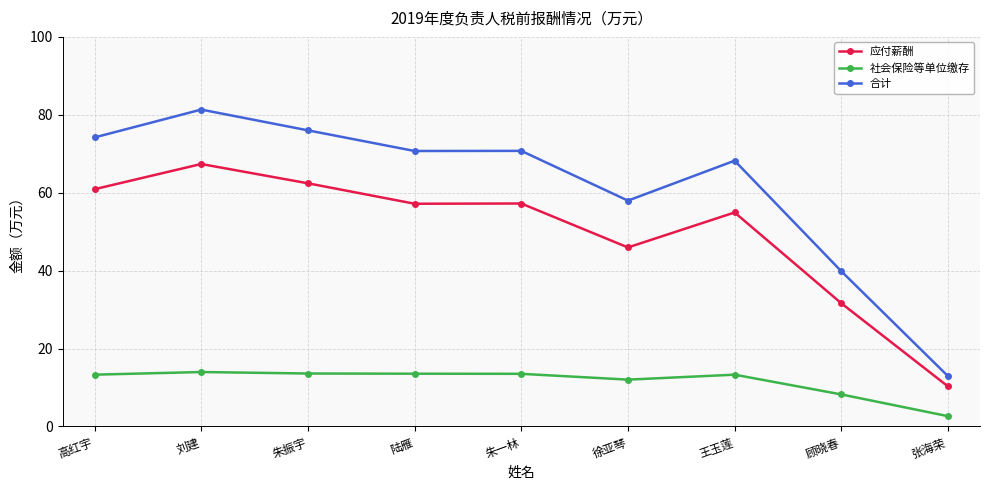

Which series changed the most between 陆雁 and 顾晓春?

合计